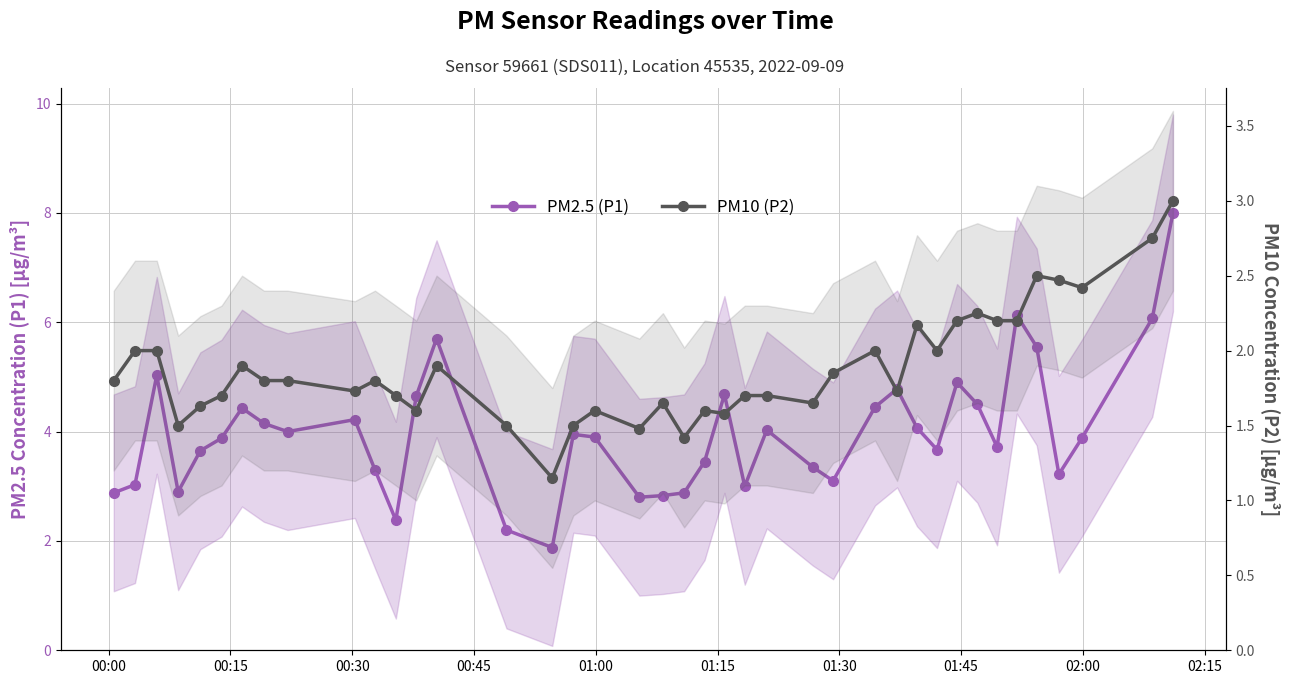

How many interior local peaks does the PM10 (P2) series have?

10